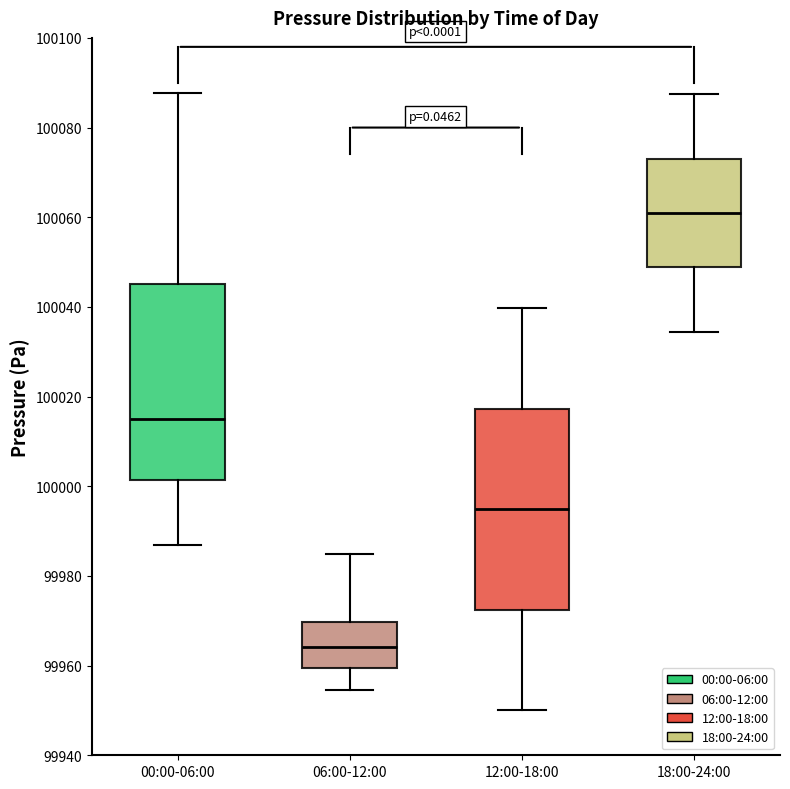

Reading left to right, transcribe this box plot: for each box, give where its median line is, the range the box spans, and where its two whiskers end, as read against the y-axis. The values are not printed on the chart, so give them approximately, as read against the axis.

00:00-06:00: median 100014, box 100002 to 100046, whiskers 99986 to 100088
06:00-12:00: median 99964, box 99960 to 99970, whiskers 99954 to 99986
12:00-18:00: median 99994, box 99972 to 100018, whiskers 99950 to 100040
18:00-24:00: median 100062, box 100050 to 100074, whiskers 100034 to 100088